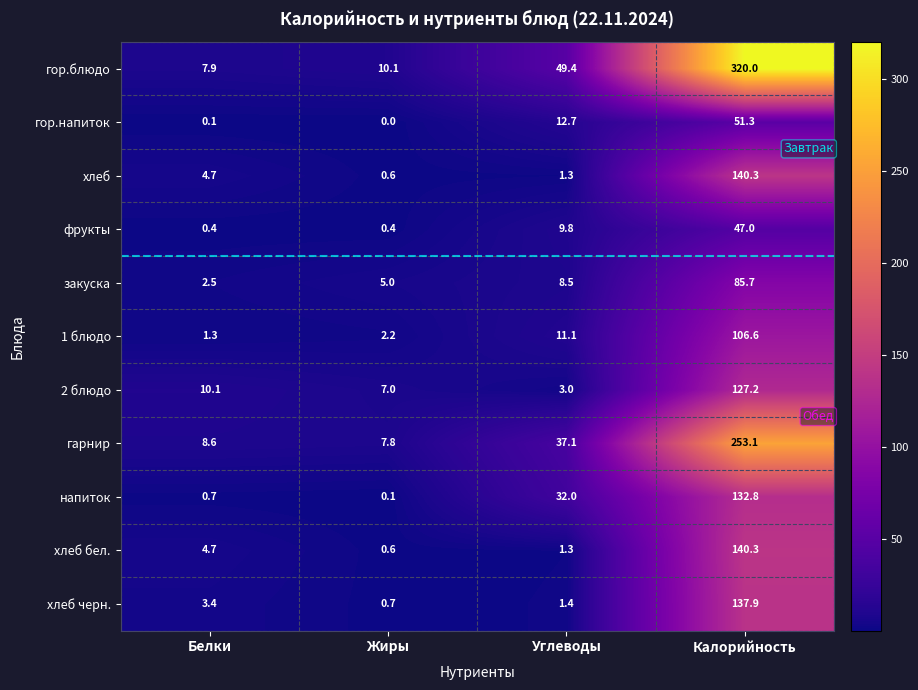

Where is гор.напиток nearest to the value 25?

Углеводы